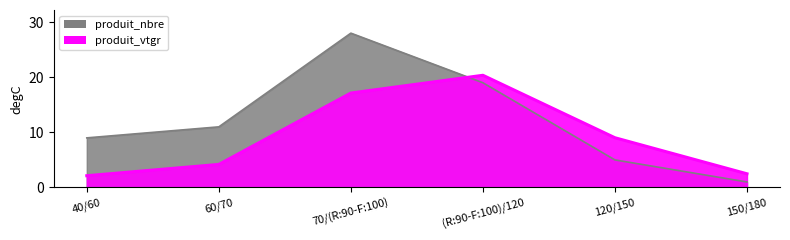

How many lines are shown in the chart?

2